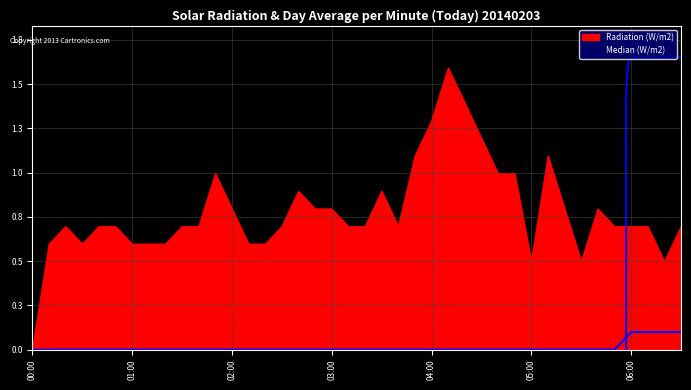

What is the label of the 20th point from the right?

03:20